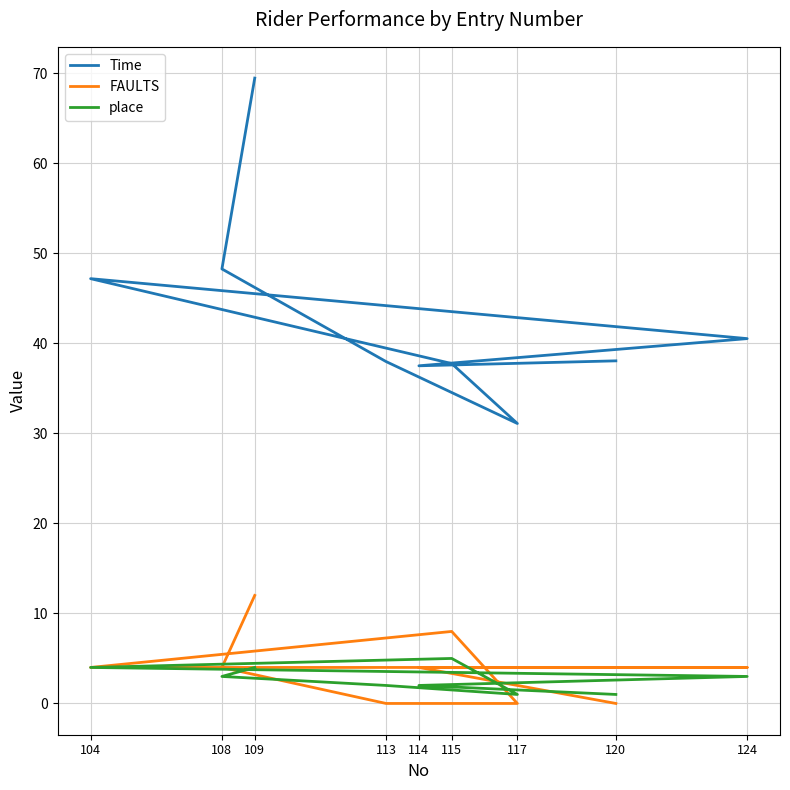

What is the difference between the maximum and second lowest values in the FAULTS series?

12.0